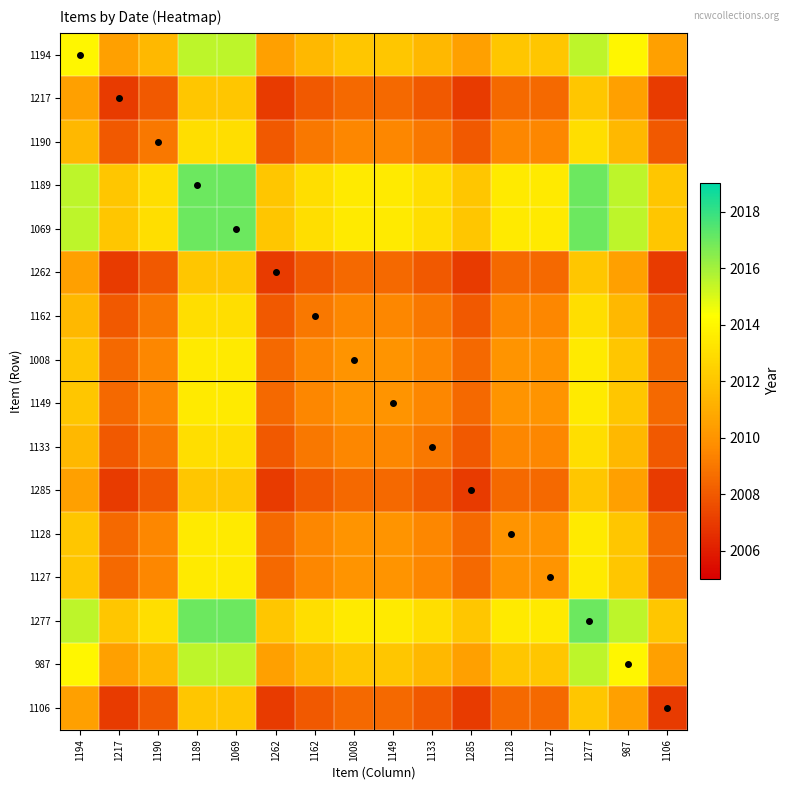

Which label corresponds to the smallest value in the chart?

1217